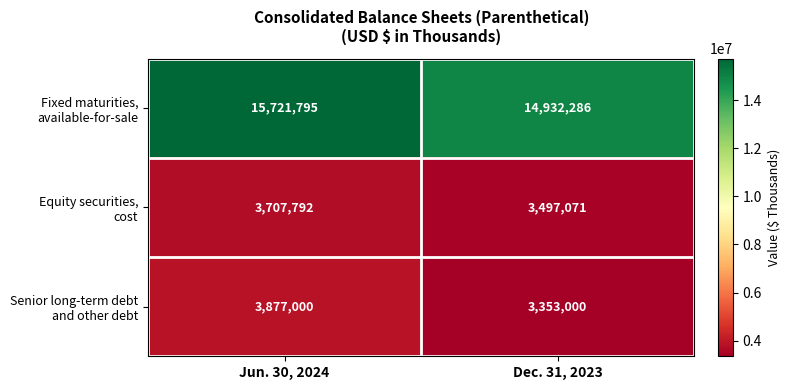

What is the difference between the highest and lowest values at Jun. 30, 2024?

12014003